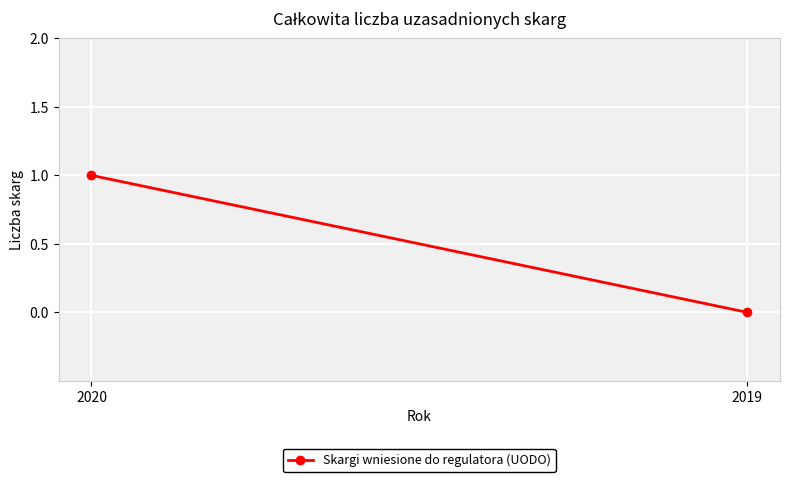

Reading right to left, extract all data points from this chart.

2019=0	2020=1